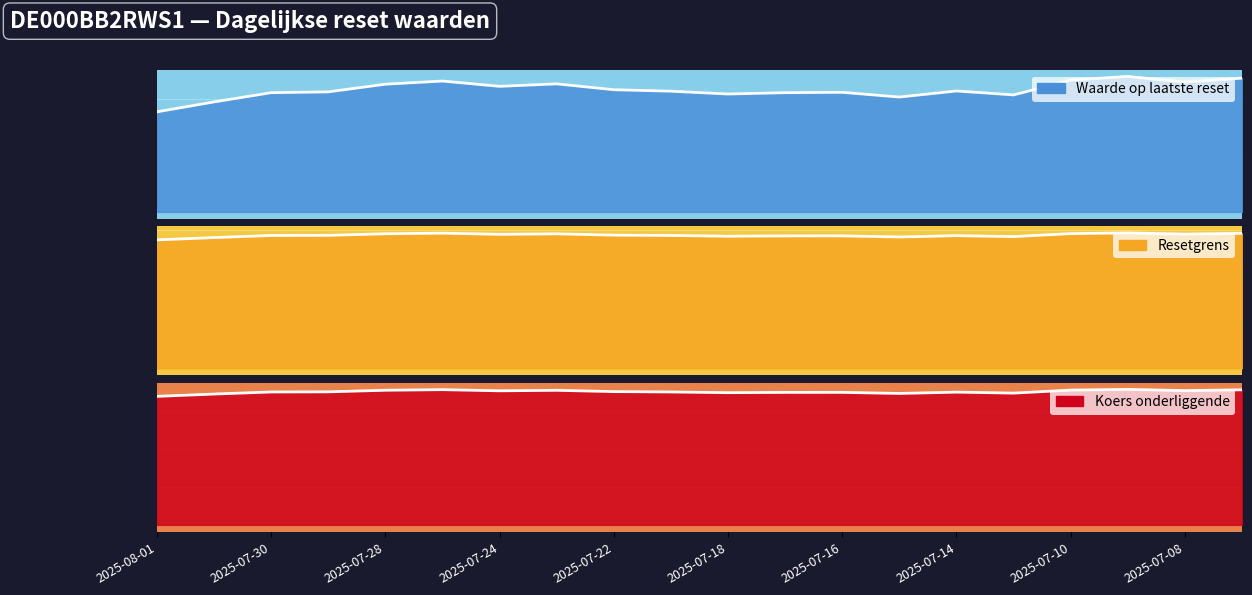

True or false: Resetgrens and Koers onderliggende intersect in this chart.

False